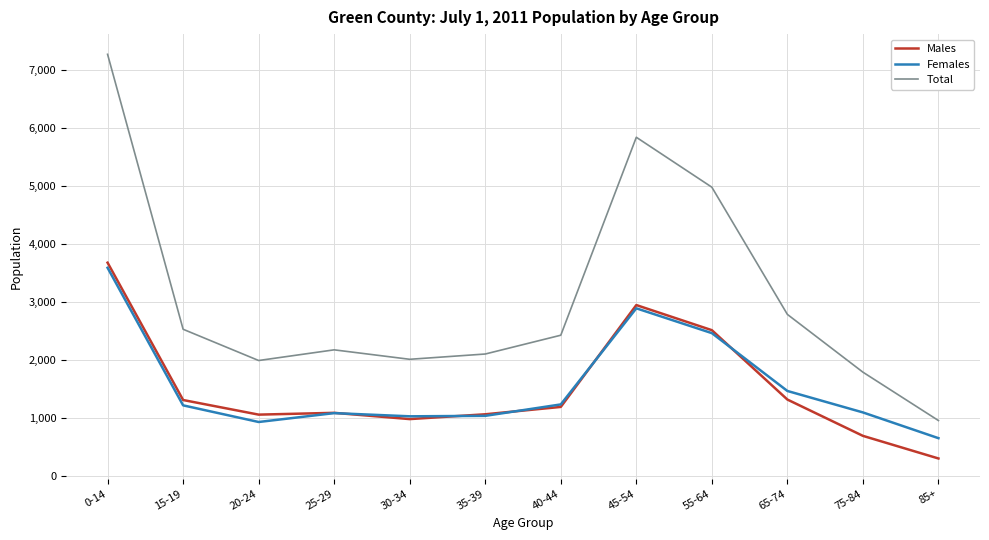

At which category is the sum across all series the highest?

0-14